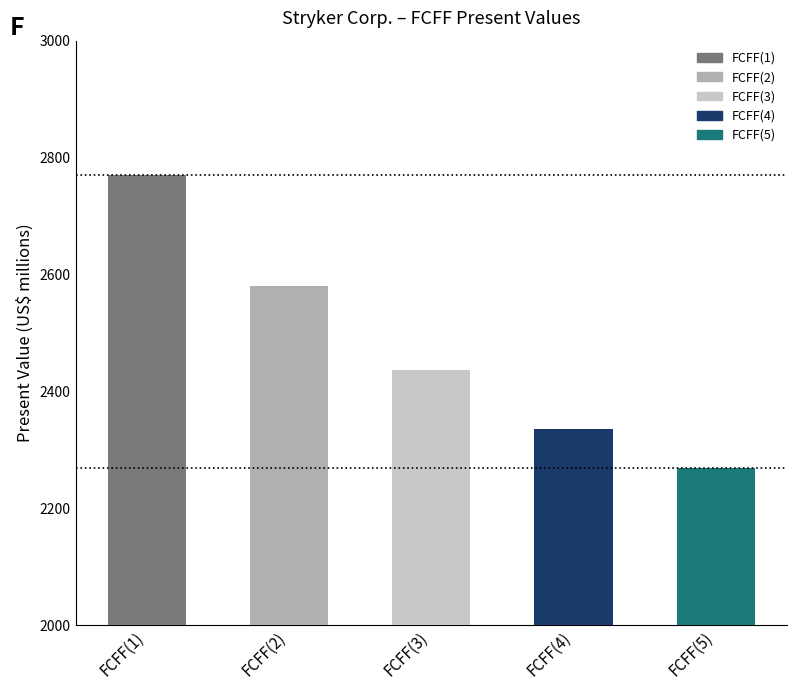

What is the difference between the maximum and minimum values?

502